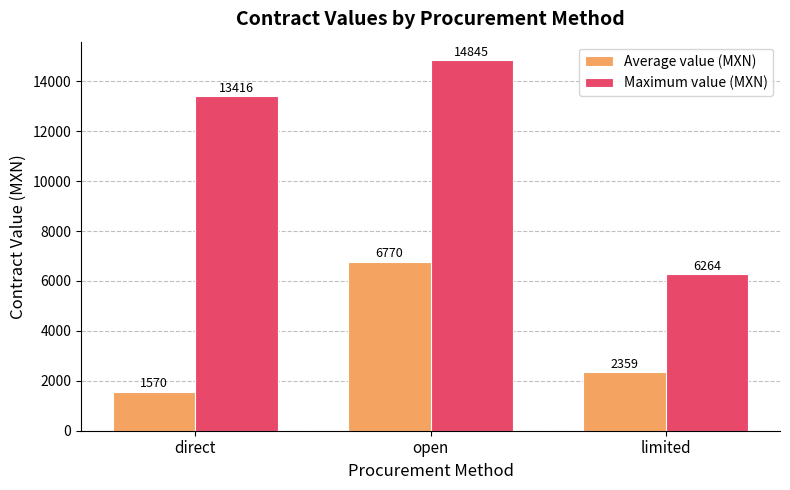

Rank the series at limited from lowest to highest value.

Average value (MXN), Maximum value (MXN)